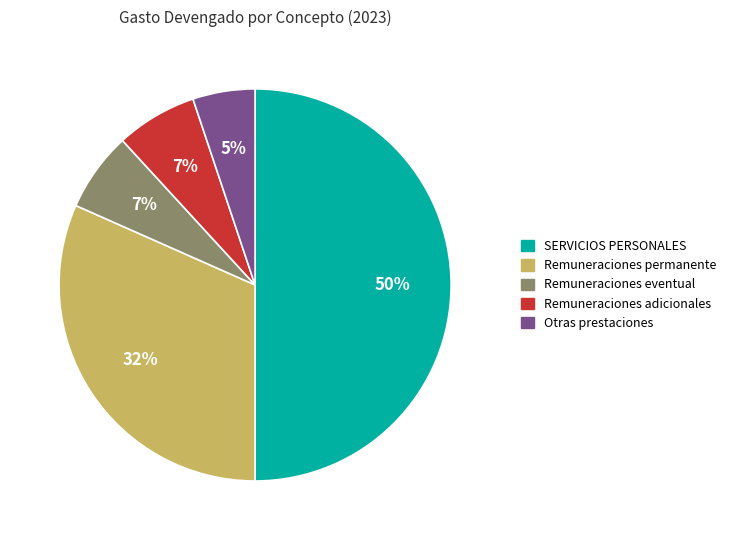

To the nearest percent, what is the average slice percentage?

20%